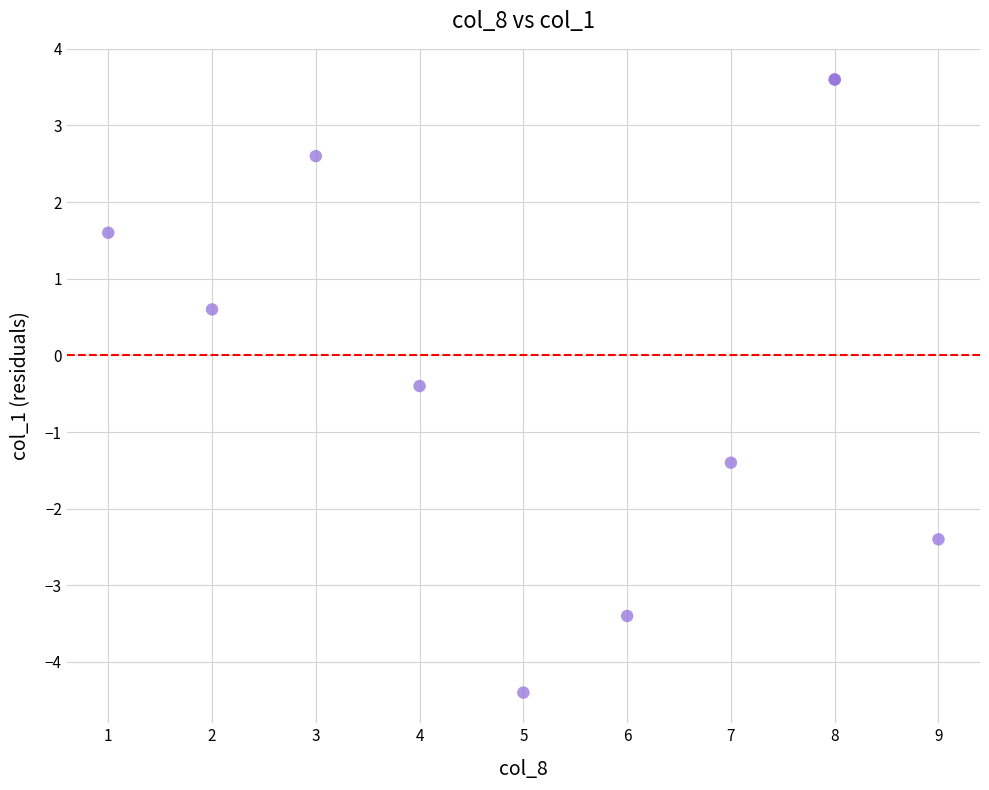

What Y value in the scatter plot is closest to 0?

-0.4